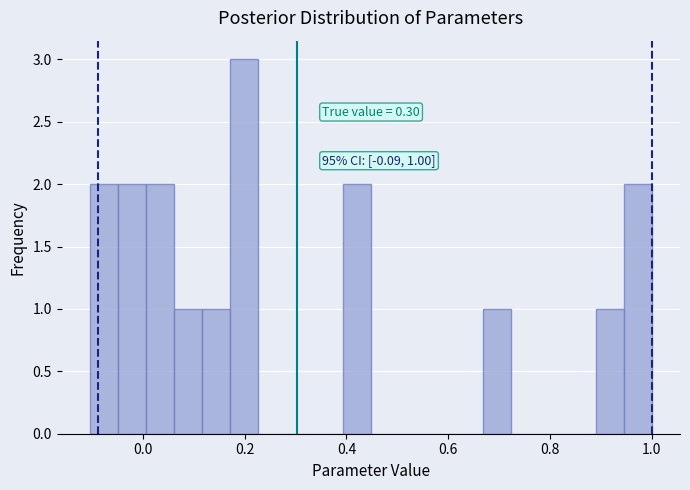

Around what value on the x-axis is the tallest bar? Give the approximate position of its centre, as read against the axis.

0.20